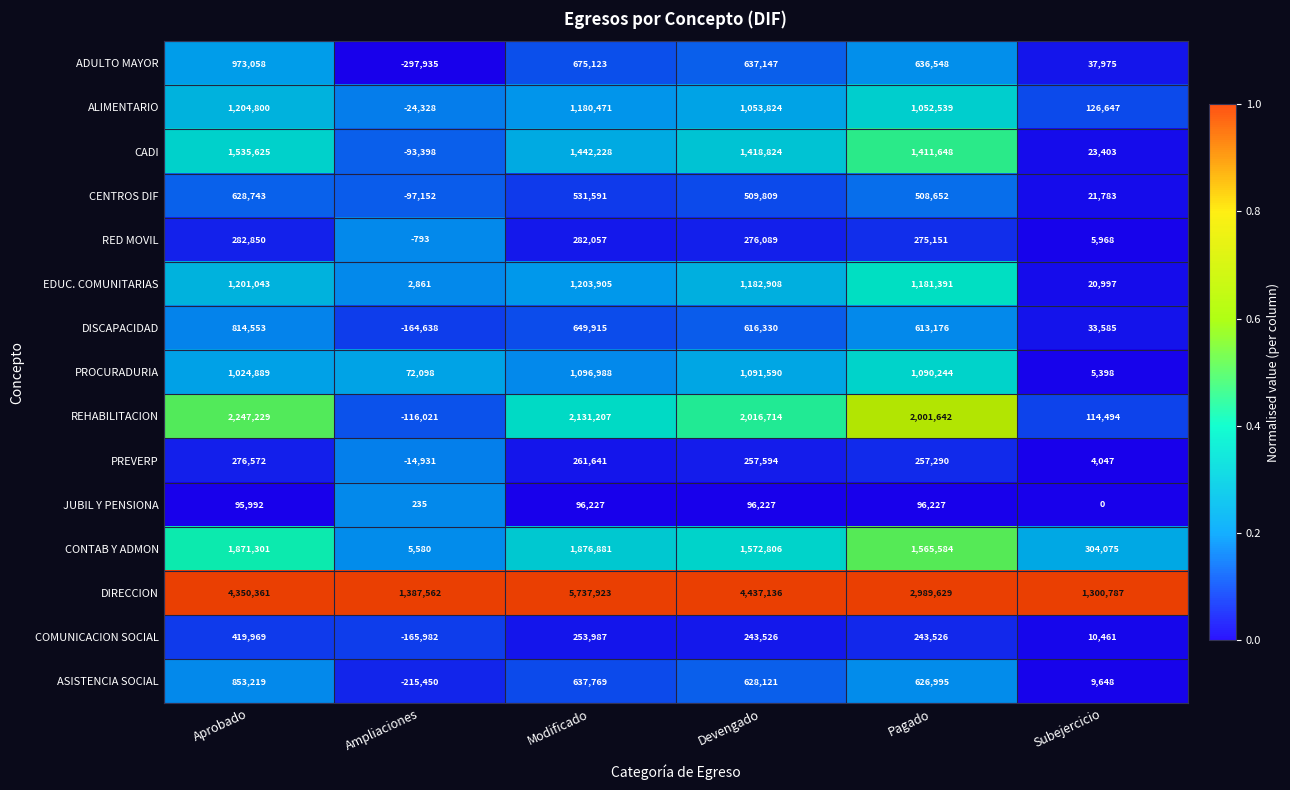

Count the number of data series in this chart.

15